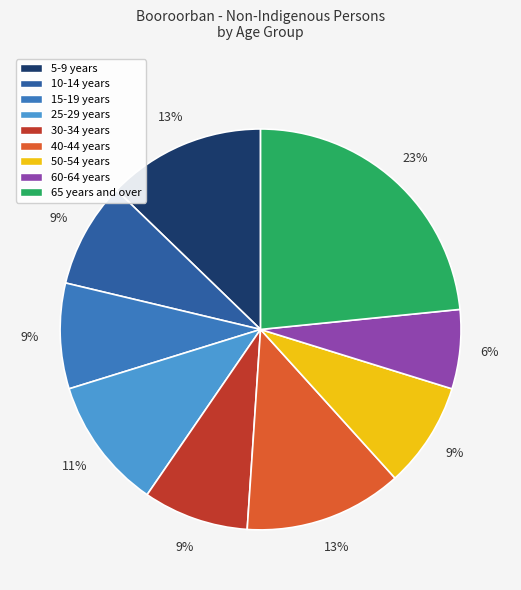

Does any single category account for the majority?

No